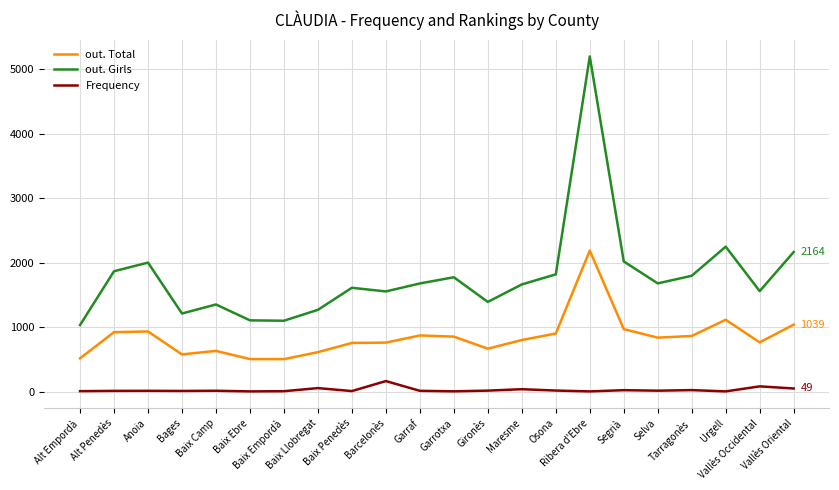

True or false: Frequency and out. Girls cross at least once.

False